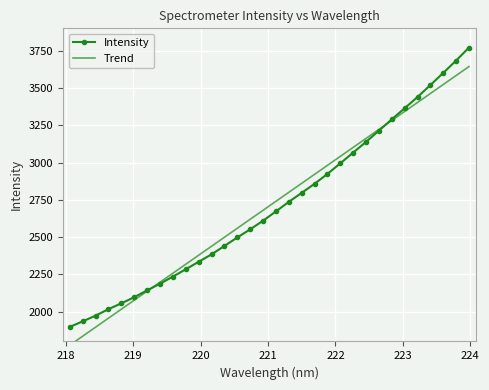

Reading left to right, what are all the values shown in this chart?

Intensity: 1897.4	1934.9	1972.9	2016.7	2055.6	2096.8	2142.6	2187.4	2234.8	2284.2	2334.2	2384.1	2440.6	2497.3	2551.9	2609.9	2672.1	2736.3	2796.4	2857.4	2923.7	2994.6	3066.6	3138.6	3213.6	3289.6	3364.0	3439.3	3519.5	3601.0	3683.8	3771.0
Trend: 1775.0	1835.3	1895.6	1956.0	2016.3	2076.7	2137.0	2197.3	2257.6	2318.0	2378.3	2438.6	2498.9	2559.2	2619.5	2679.7	2740.0	2800.3	2860.5	2920.8	2981.1	3041.3	3101.6	3161.8	3222.0	3282.3	3342.5	3402.7	3462.9	3523.1	3583.3	3643.5